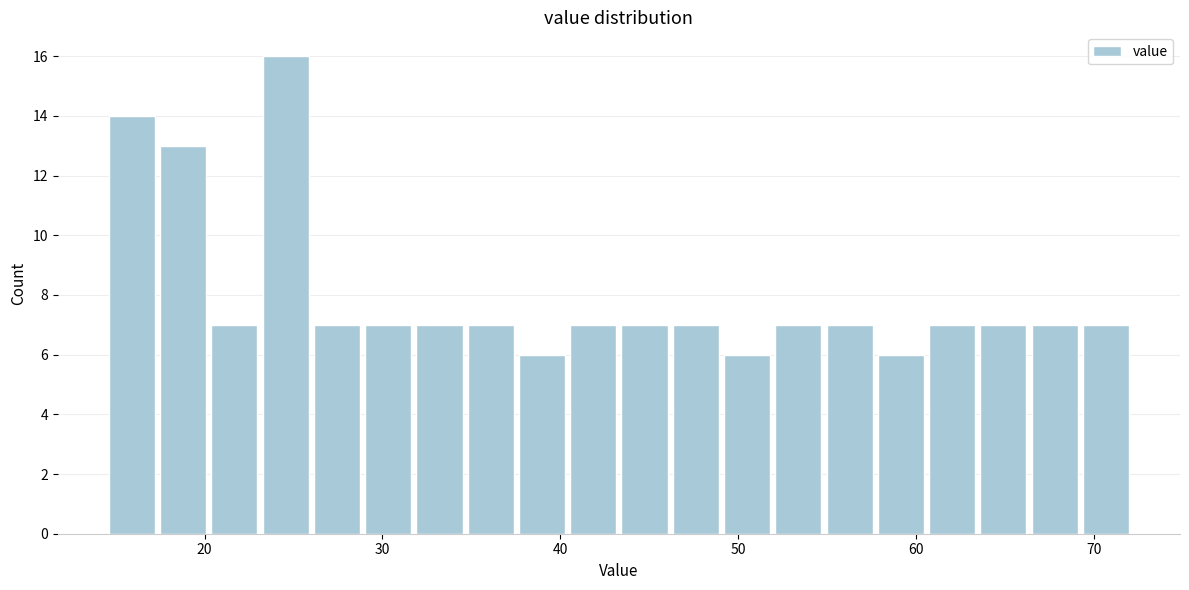

Around what value on the x-axis is the tallest bar? Give the approximate position of its centre, as read against the axis.

25